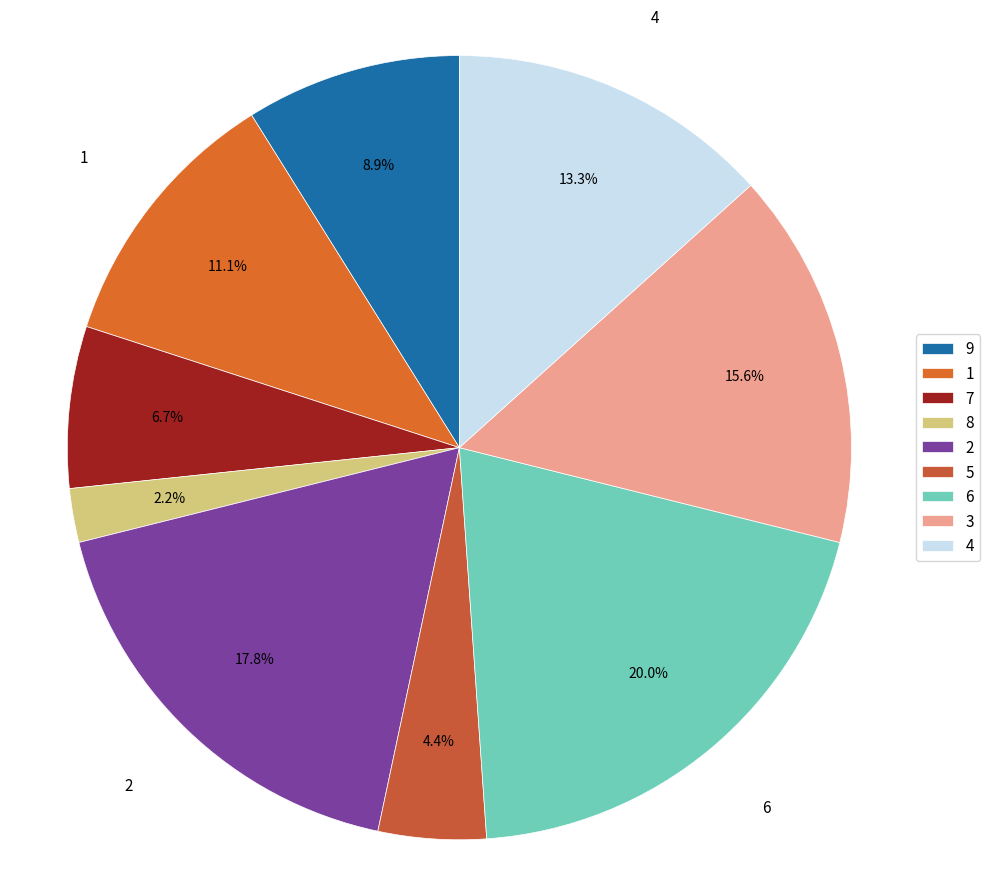

Count the number of slices in the pie.

9